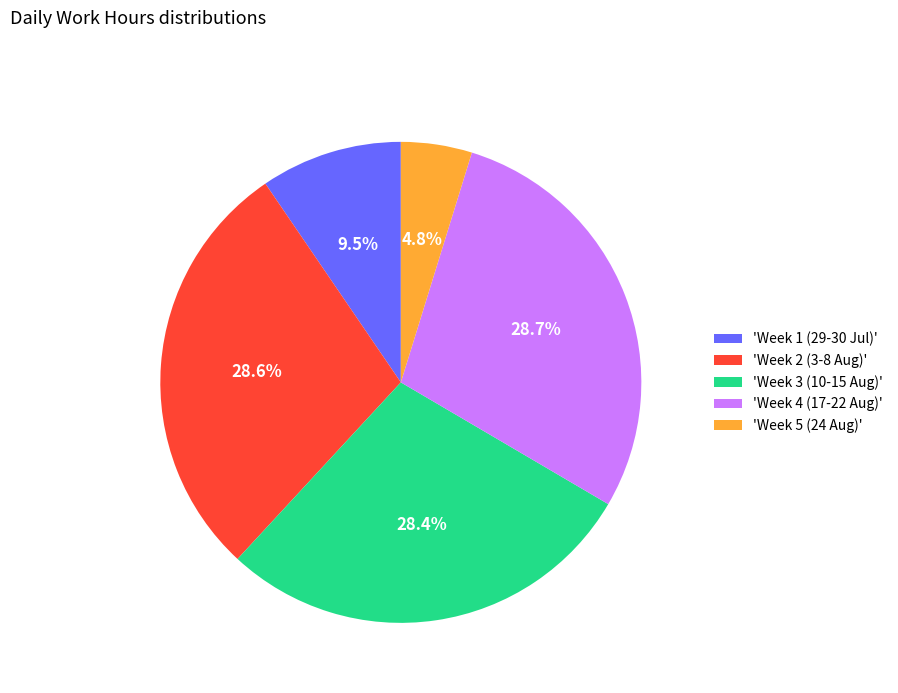

Approximately how many times larger is the value at 'Week 2 (3-8 Aug)' compared to 'Week 4 (17-22 Aug)'?

1.0